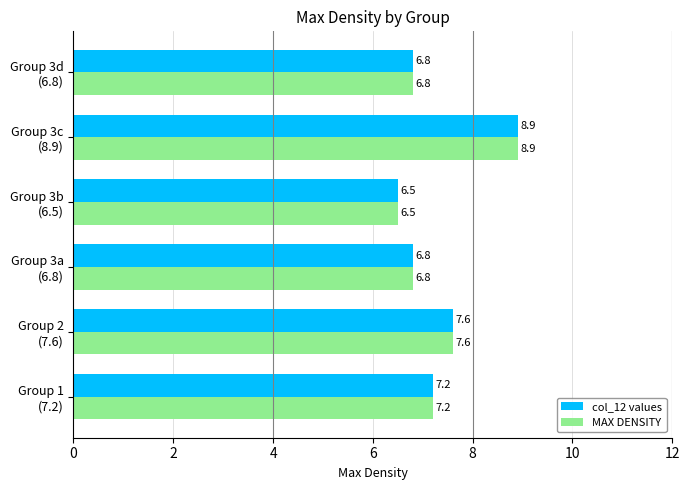

What is the sum of all MAX DENSITY values?

43.8